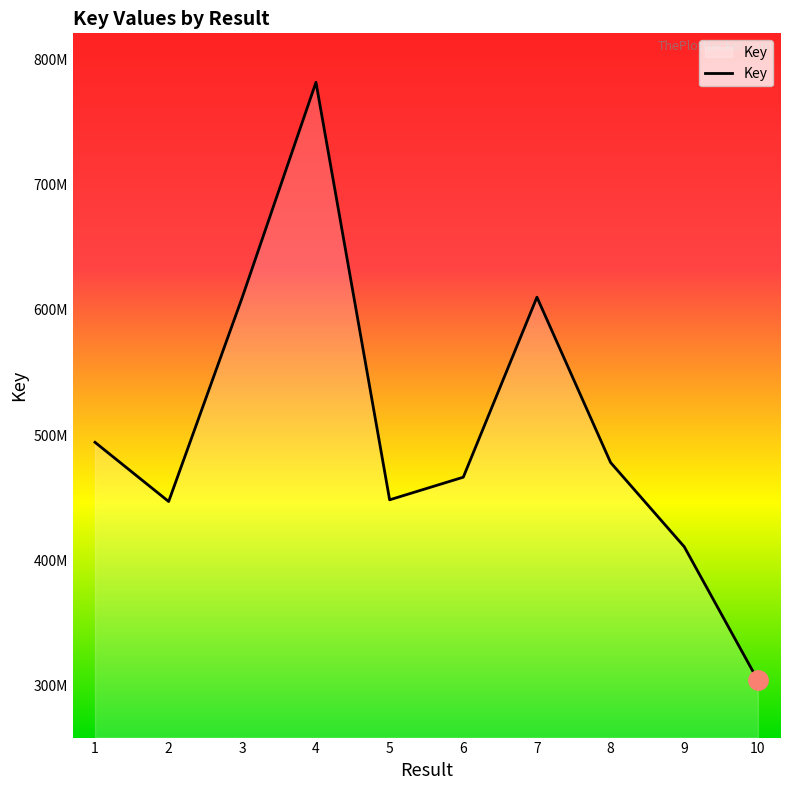

True or false: the data has more than 0 interior local peaks.

True